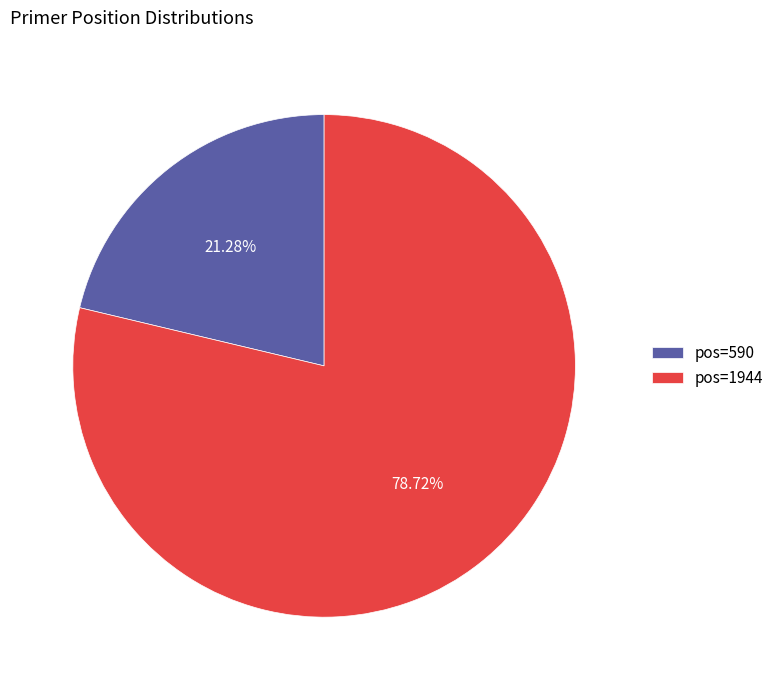

Which slice represents more than half of the pie?

pos=1944